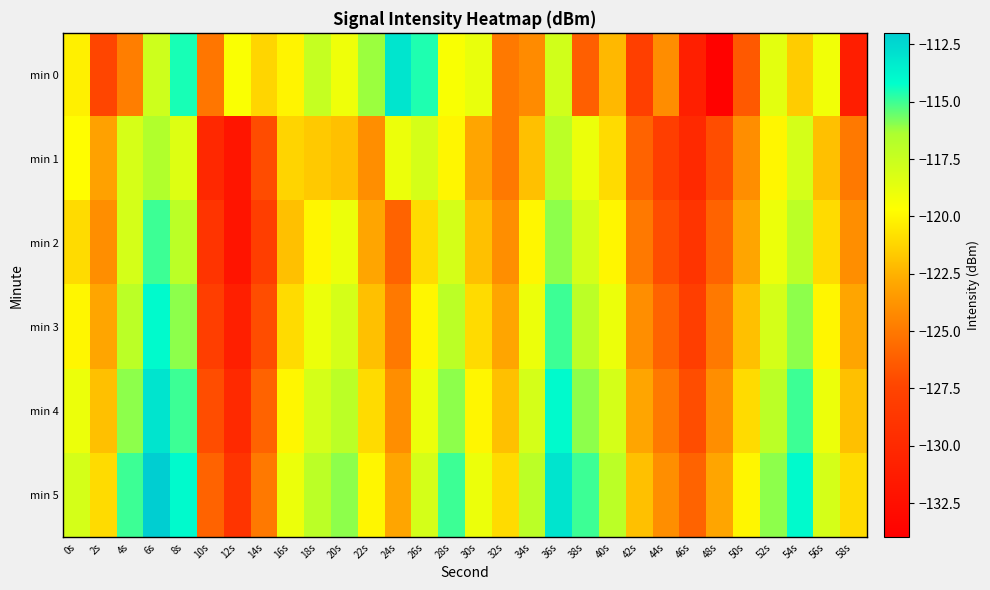

Which series has the largest range (max minus min)?

min 0